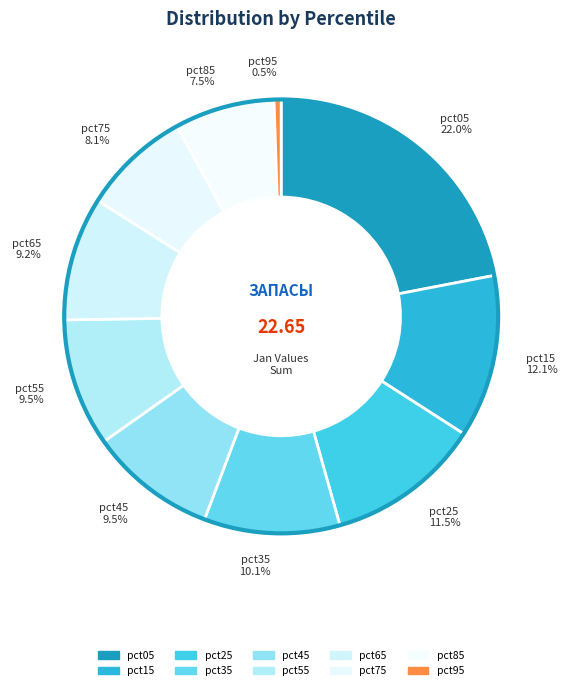

Is there any slice that represents more than half of the pie?

No